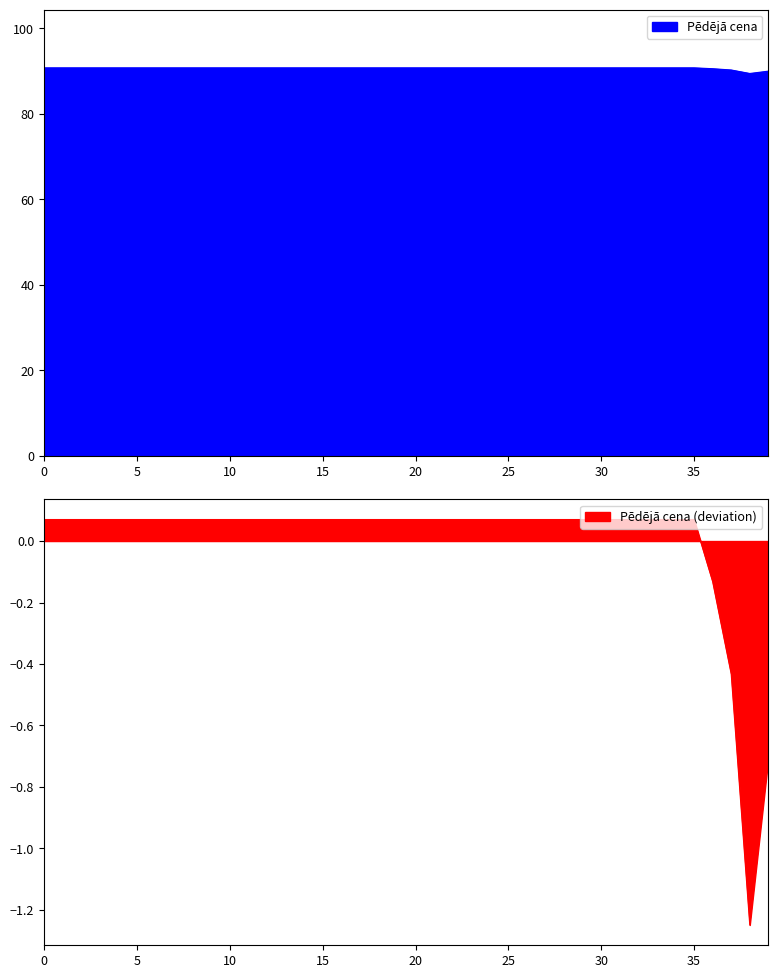

How many values are below 90?

2